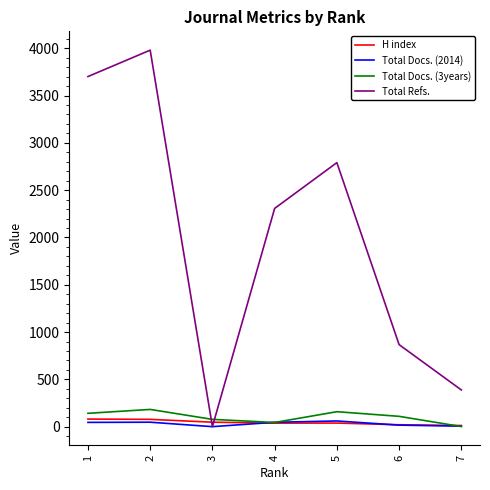

What is the sum of the H index values at 4 and 2?

114